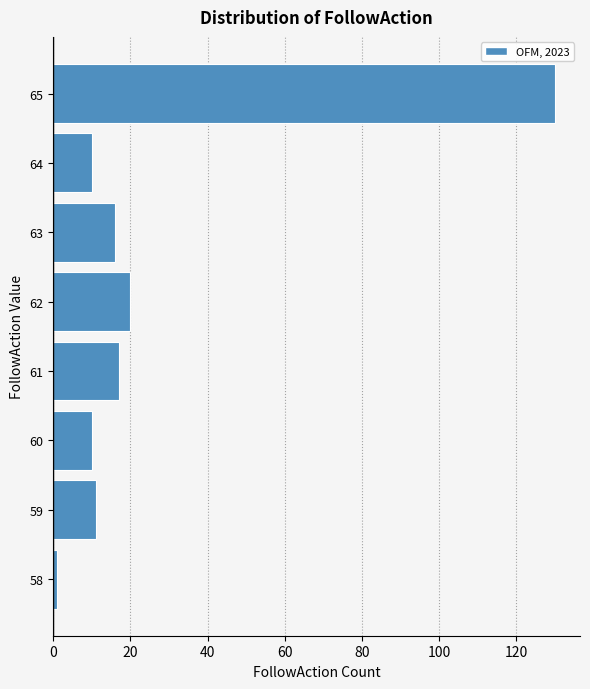

Reading bottom to top, list all the values displayed in this chart.

58=1	59=11	60=10	61=17	62=20	63=16	64=10	65=130